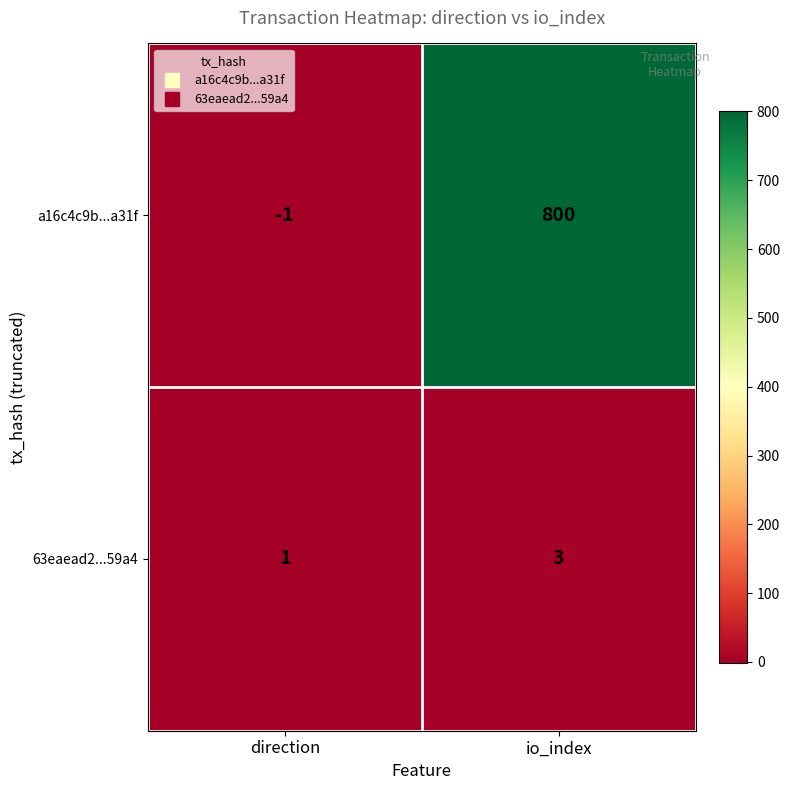

Which series has the largest total across all categories?

a16c4c9b...a31f